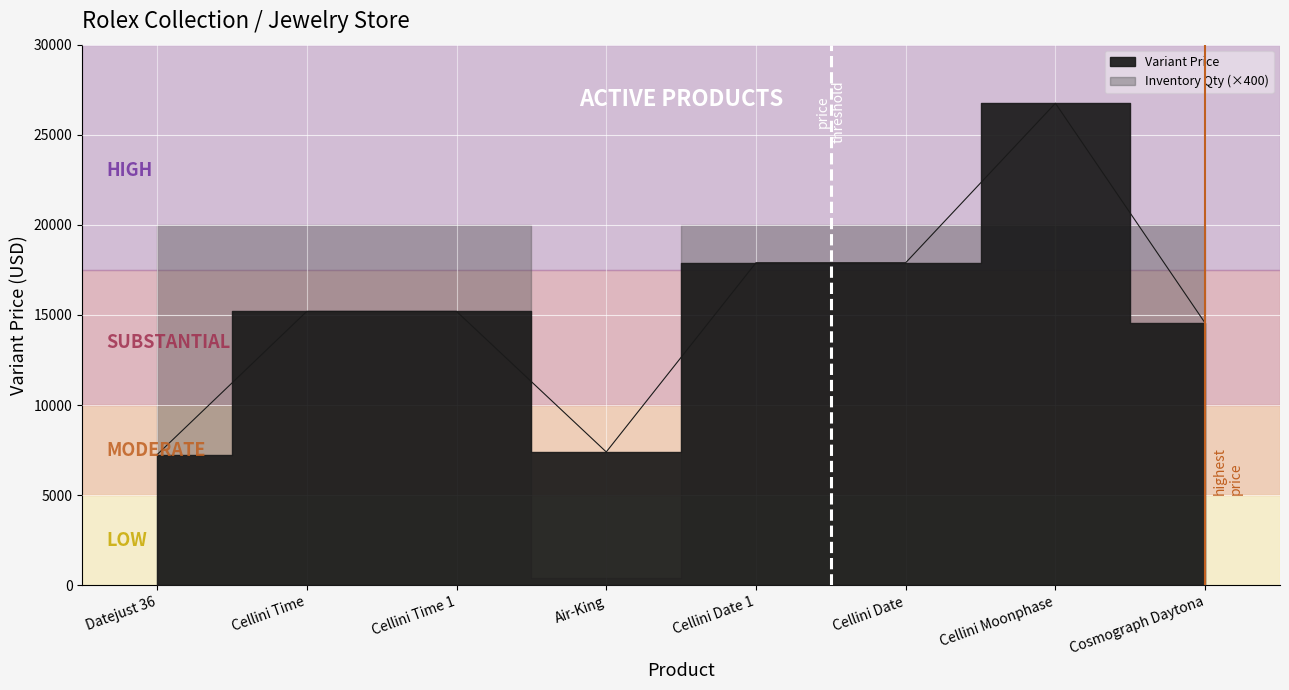

Does the chart display data point markers on the line(s)?

No